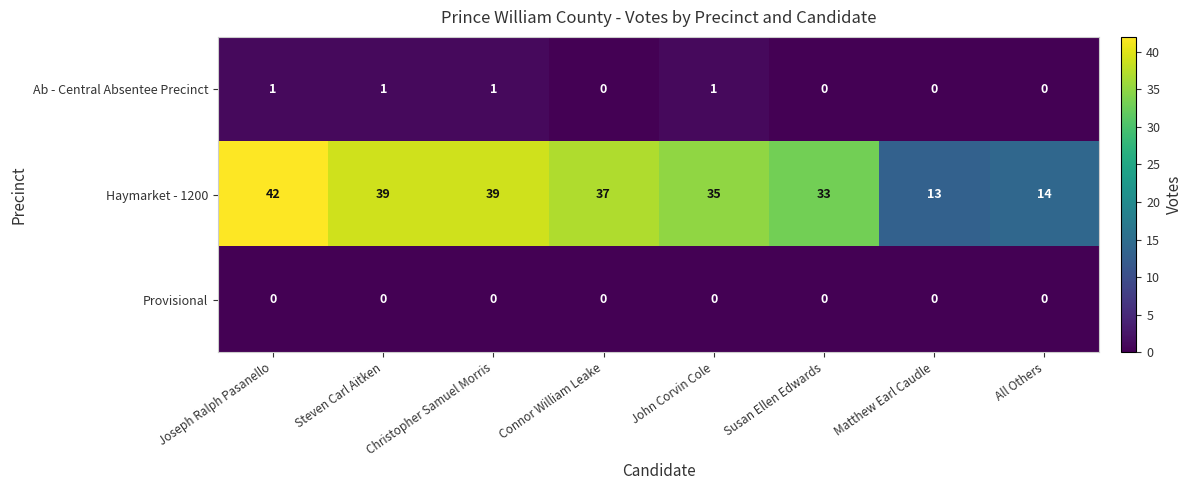

Which category has the highest value across all series?

Joseph Ralph Pasanello